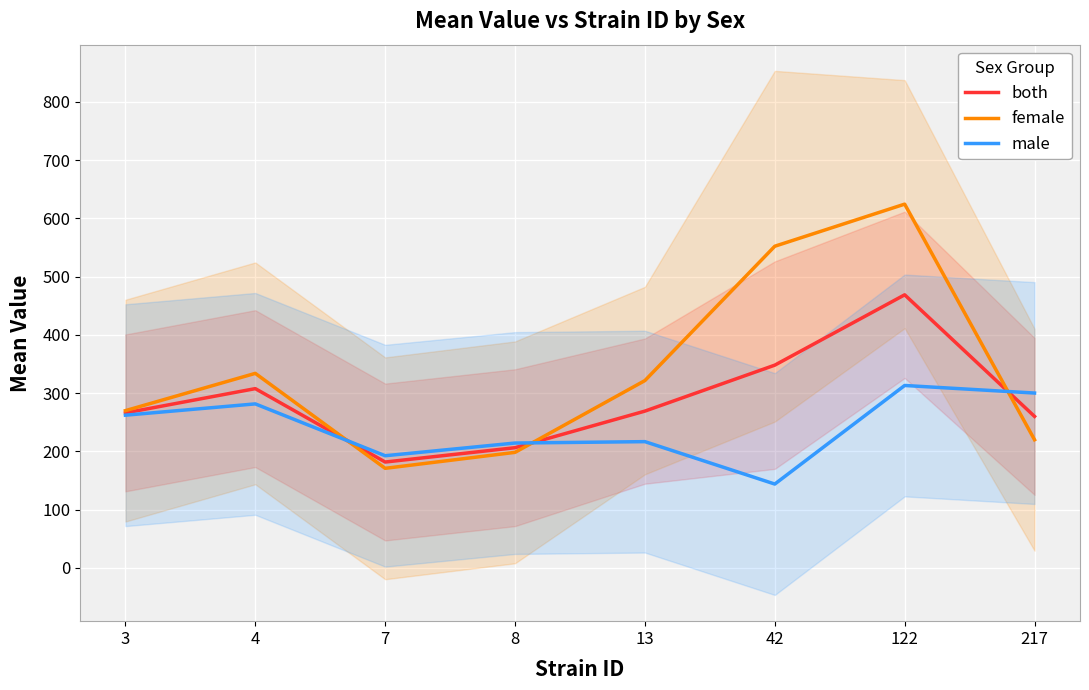

Which series has the widest spread of values?

female